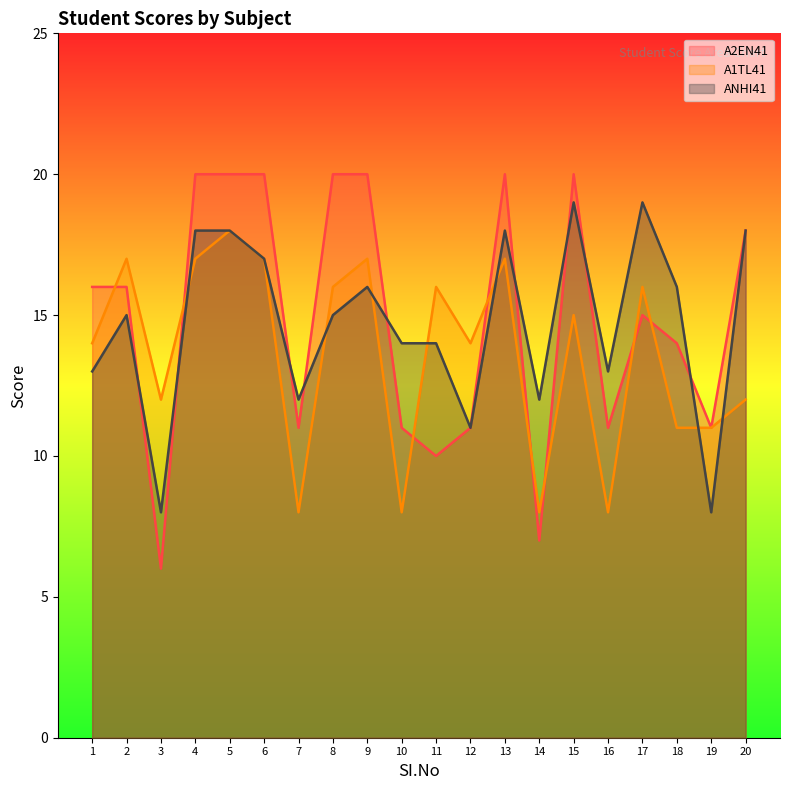

What is the difference between the A1TL41 values at 5 and 8?

2